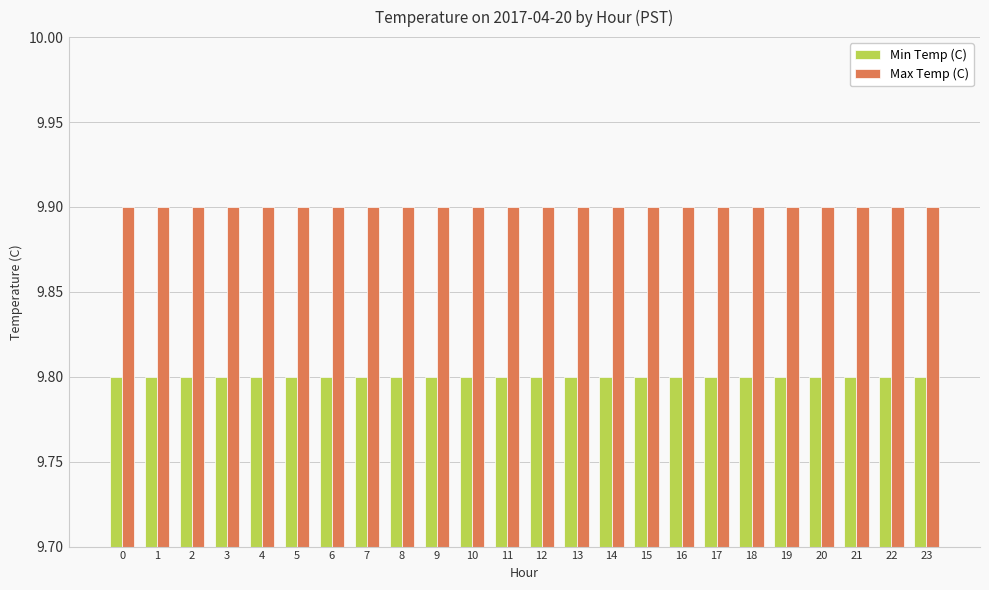

What is the value of the Max Temp (C) bar at the 15th from the left?

9.9